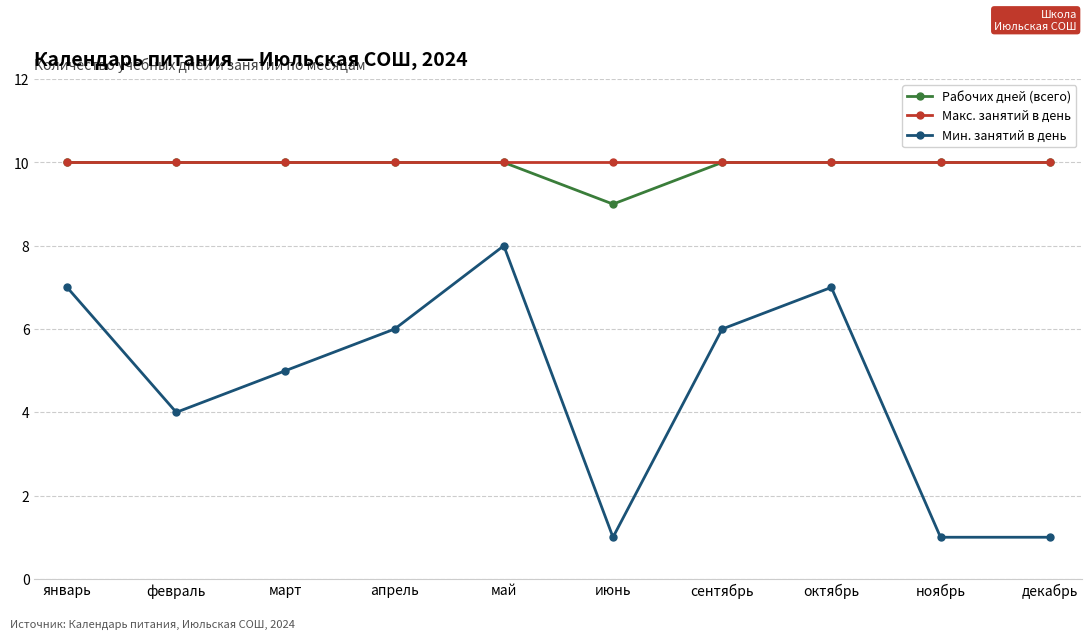

What is the total value across all series at февраль?

24